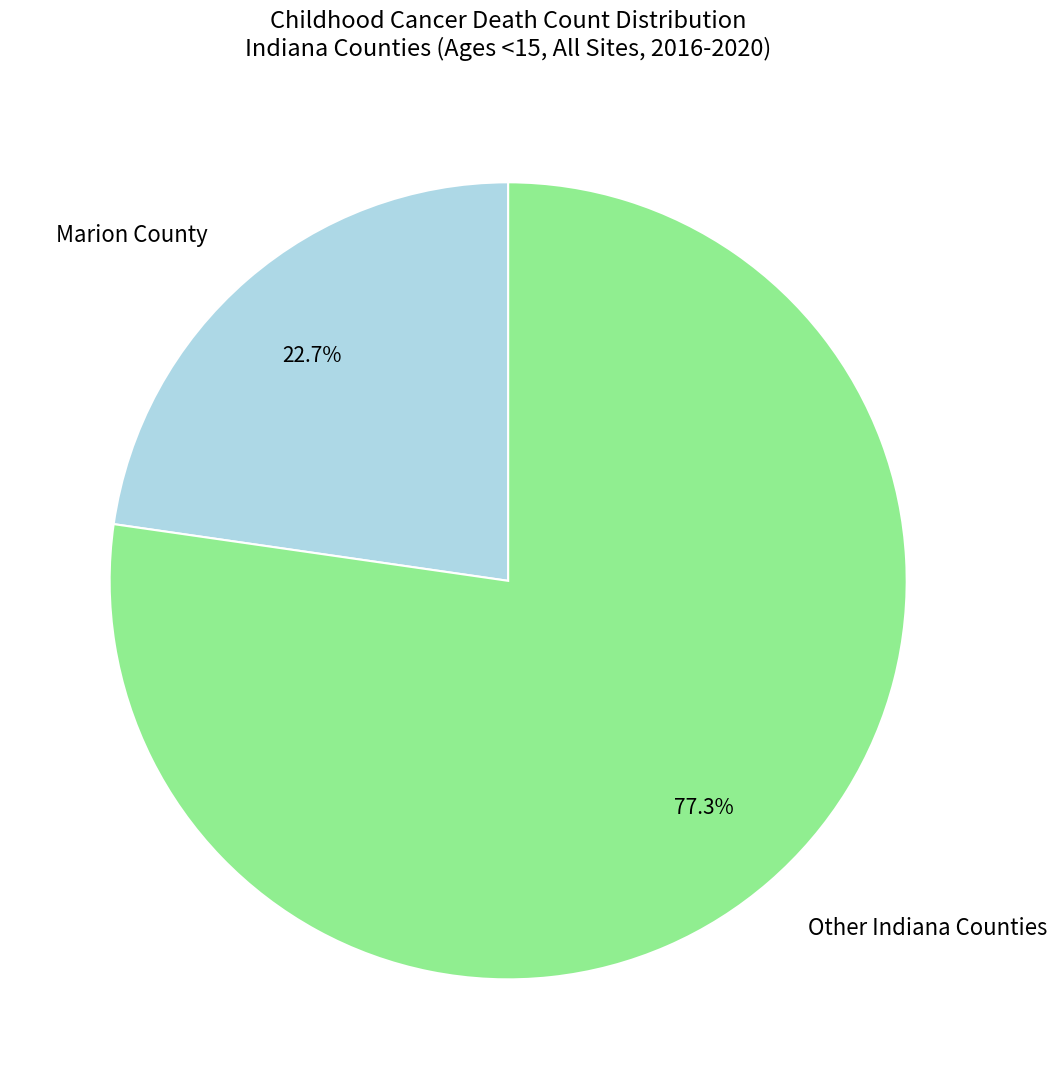

What is the largest slice in the pie chart?

Other Indiana Counties